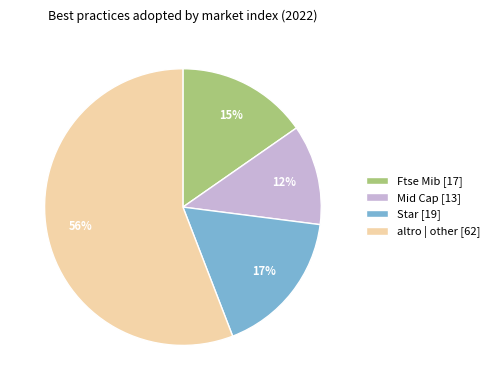

Which category accounts for the majority?

altro | other